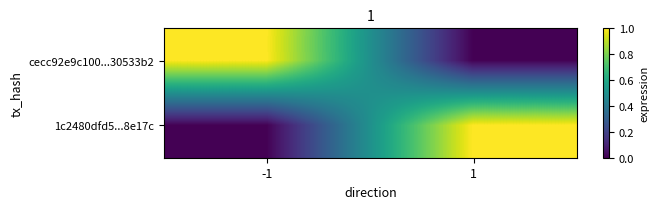

Reading left to right, transcribe all the data shown in this chart.

cecc92e9c100...30533b2: -1=1	1=0
1c2480dfd5...8e17c: -1=0	1=1